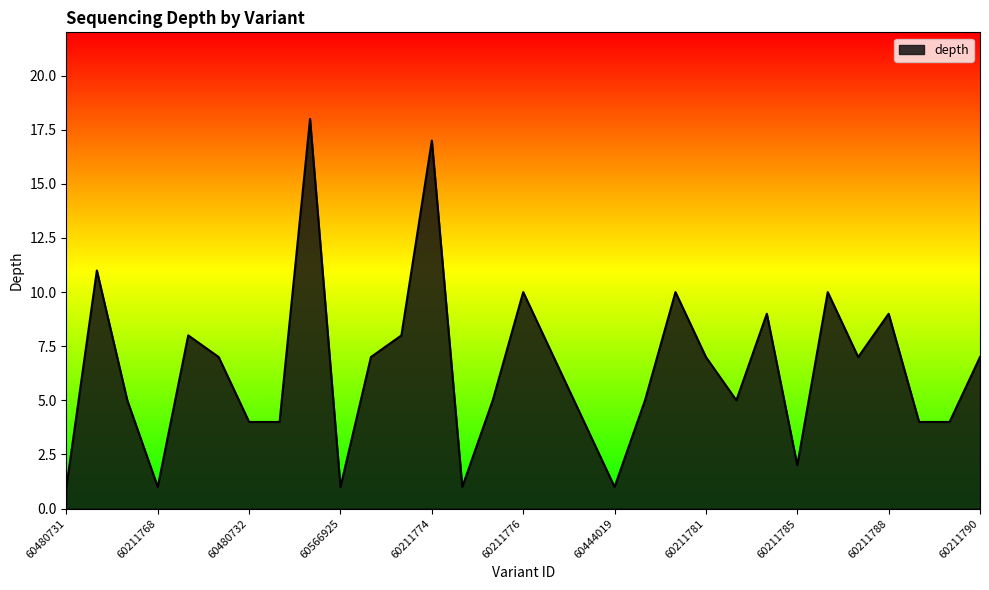

What is the maximum value shown in the chart?

18